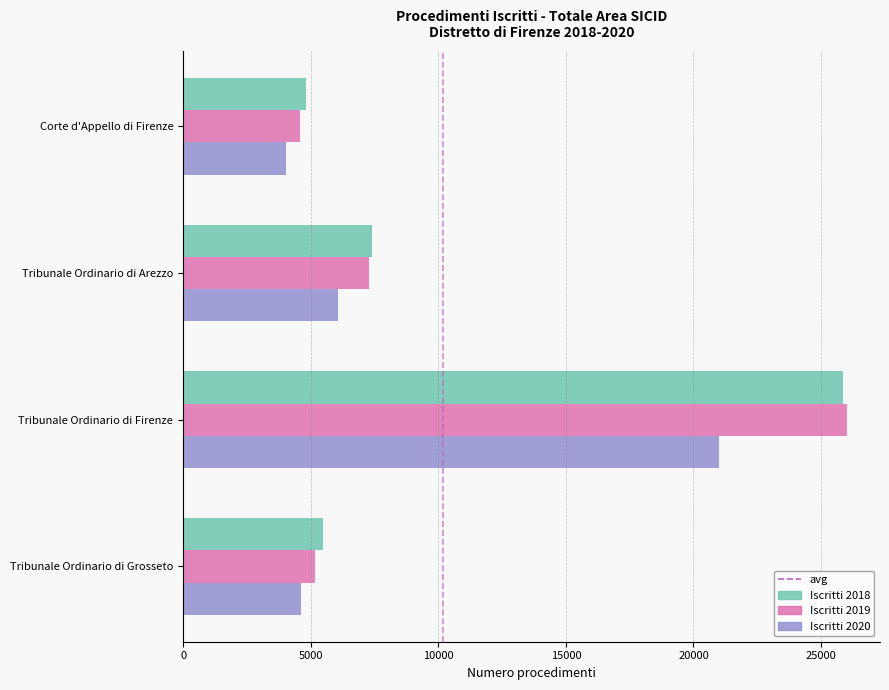

How many series are shown in this chart?

3